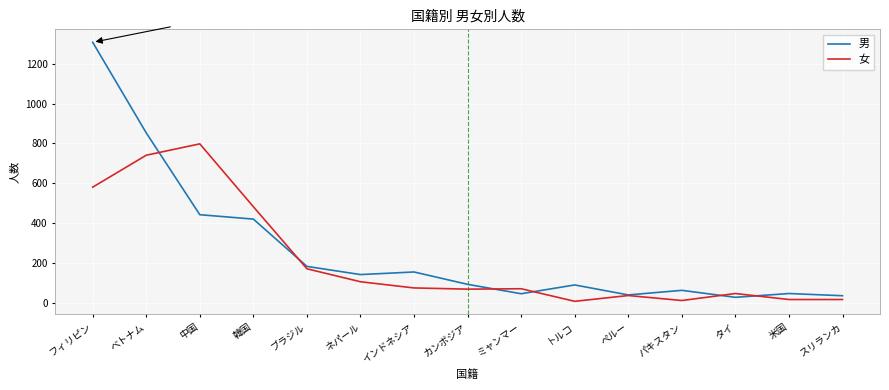

Is the value of 男 at 韓国 greater than the value of 女 at パキスタン?

Yes